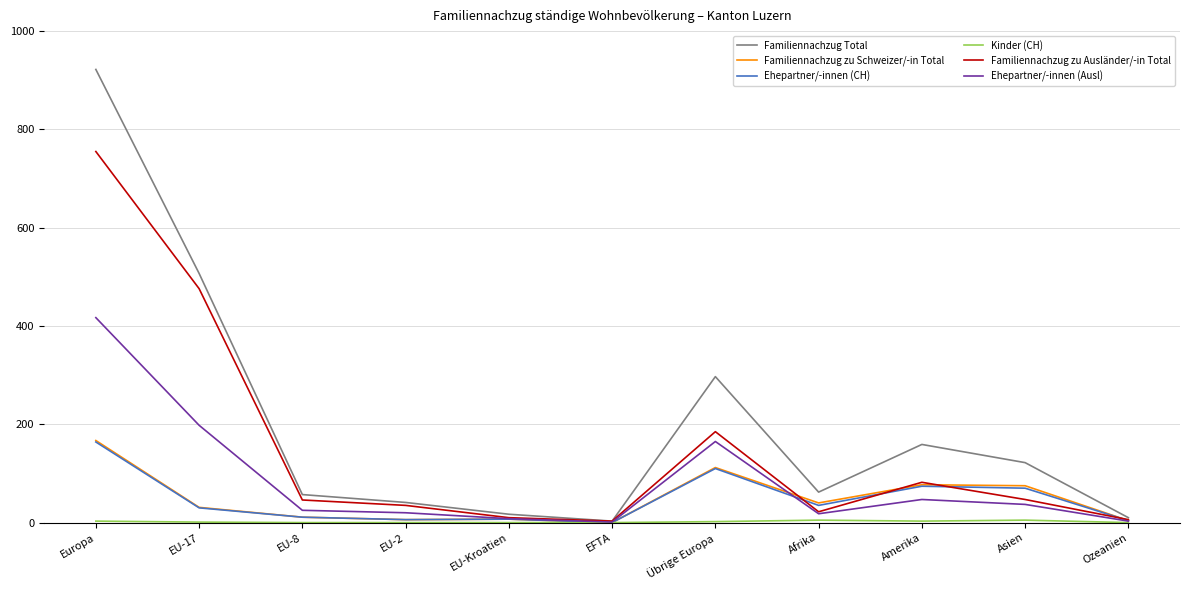

Is the value of Familiennachzug zu Ausländer/-in Total at EU-2 greater than the value of Ehepartner/-innen (Ausl) at Afrika?

Yes